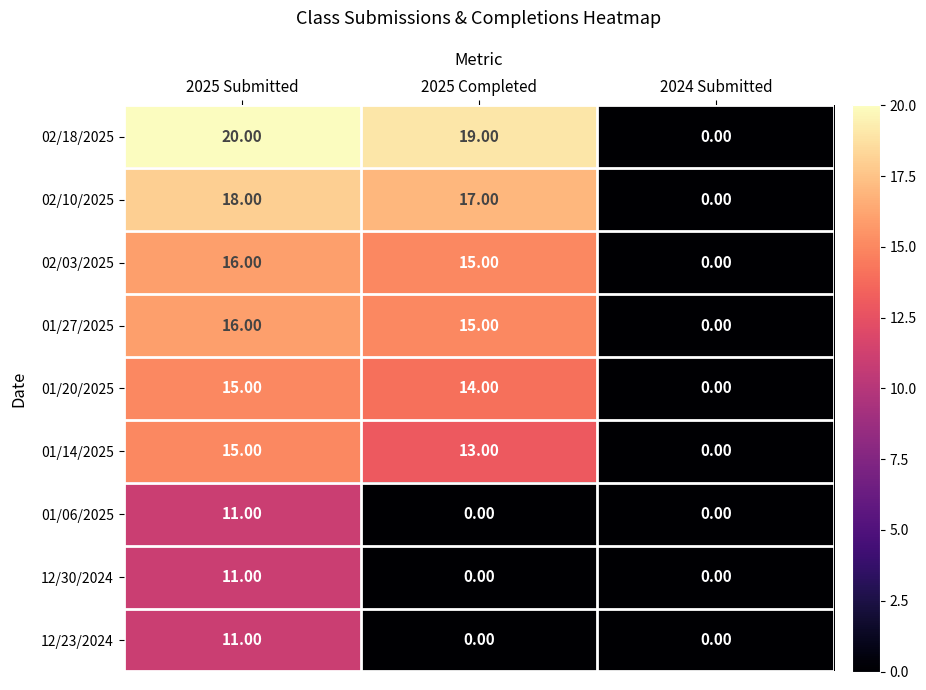

Which category has the highest value across all series?

2025 Submitted